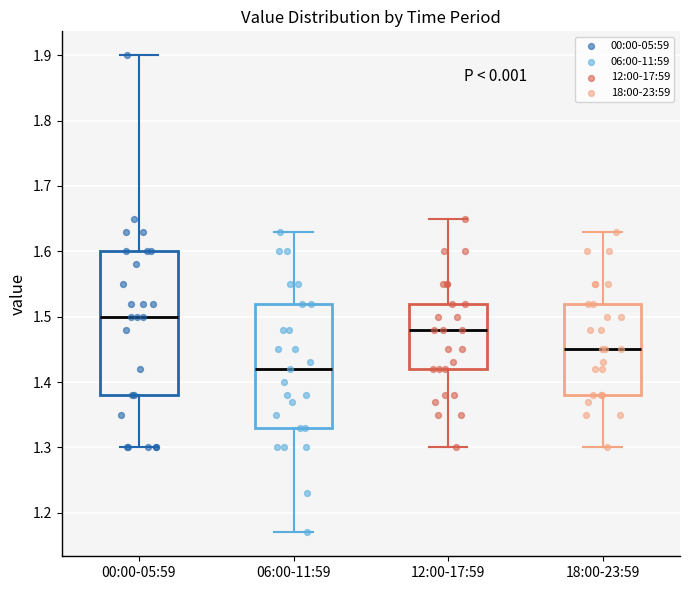

Reading left to right, transcribe this box plot: for each box, give where its median line is, the range the box spans, and where its two whiskers end, as read against the y-axis. The values are not printed on the chart, so give them approximately, as read against the axis.

00:00-05:59: median 1.50, box 1.38 to 1.60, whiskers 1.30 to 1.90
06:00-11:59: median 1.42, box 1.33 to 1.52, whiskers 1.17 to 1.63
12:00-17:59: median 1.48, box 1.42 to 1.52, whiskers 1.30 to 1.65
18:00-23:59: median 1.45, box 1.38 to 1.52, whiskers 1.30 to 1.63